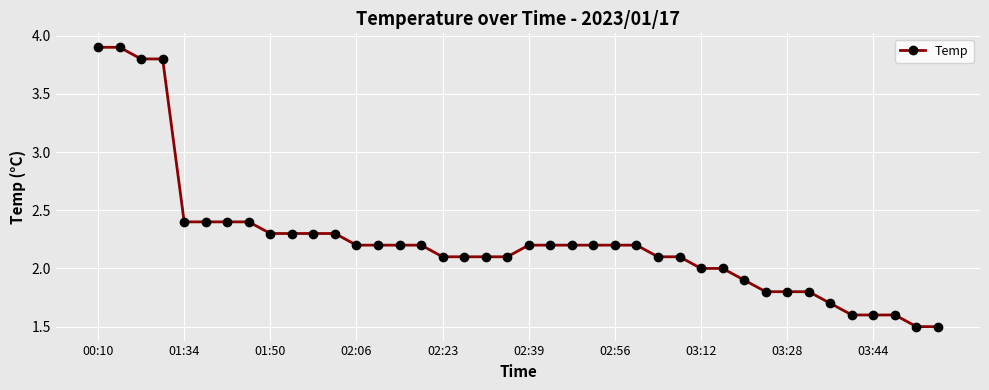

How many categories are shown in the chart?

40